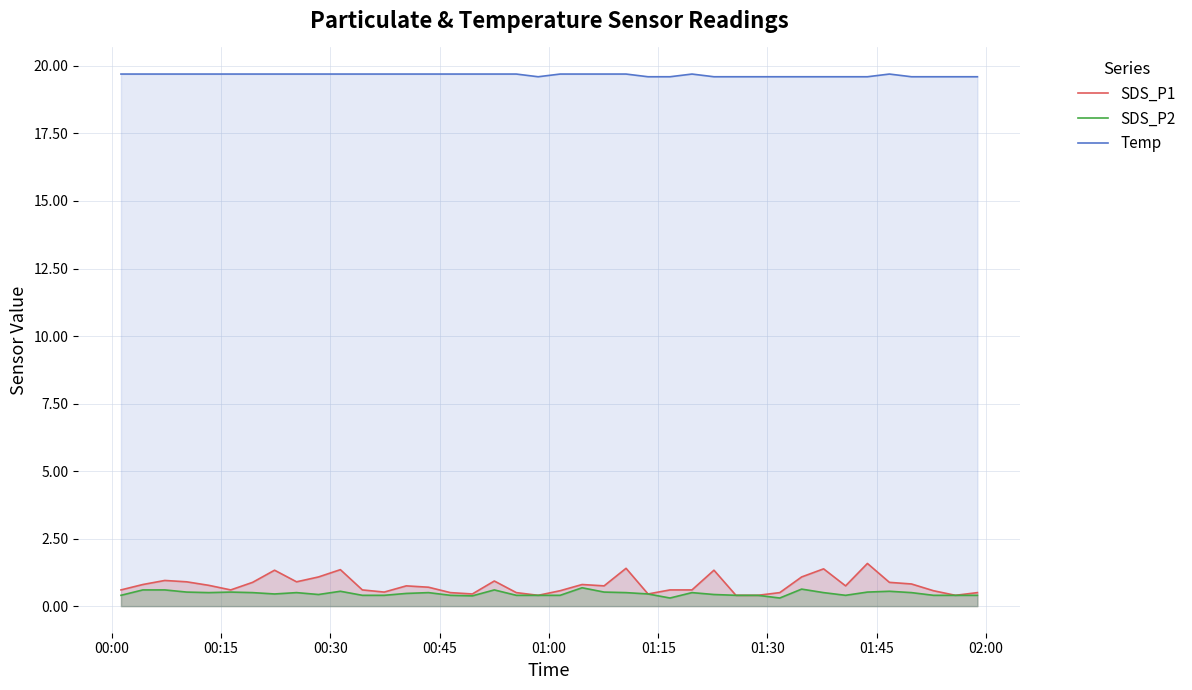

What is the maximum value for SDS_P2?

0.7